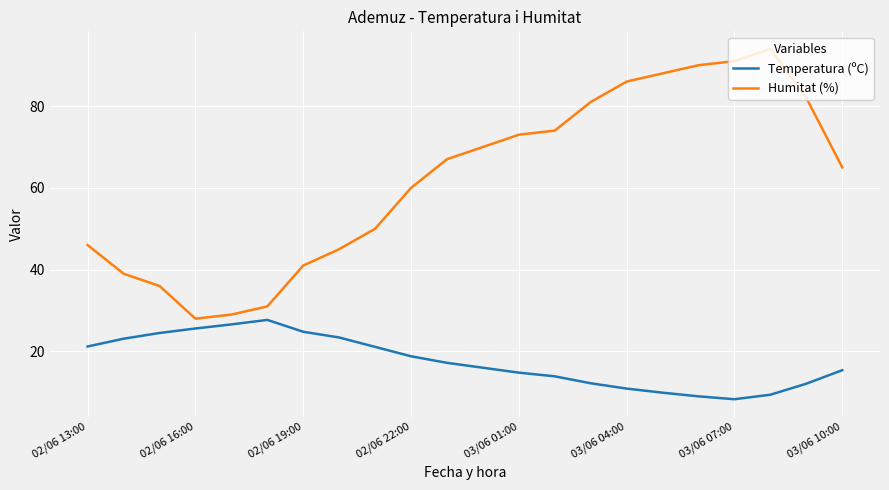

Which series has the largest total across all categories?

Humitat (%)